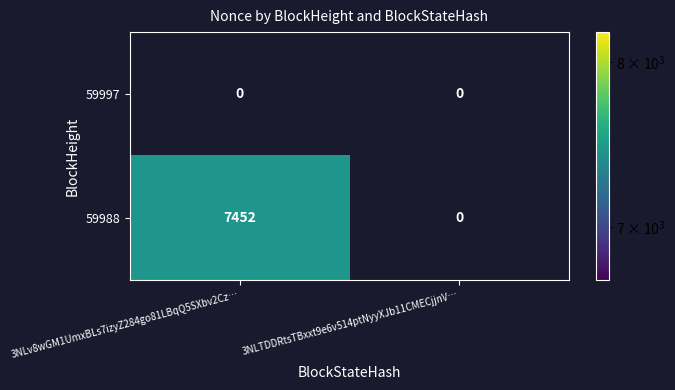

The 59997 series shows 0 at 3NLTDDRtsTBxxt9e6v514ptNyyXJb11CMECjjnV…. True or false?

True